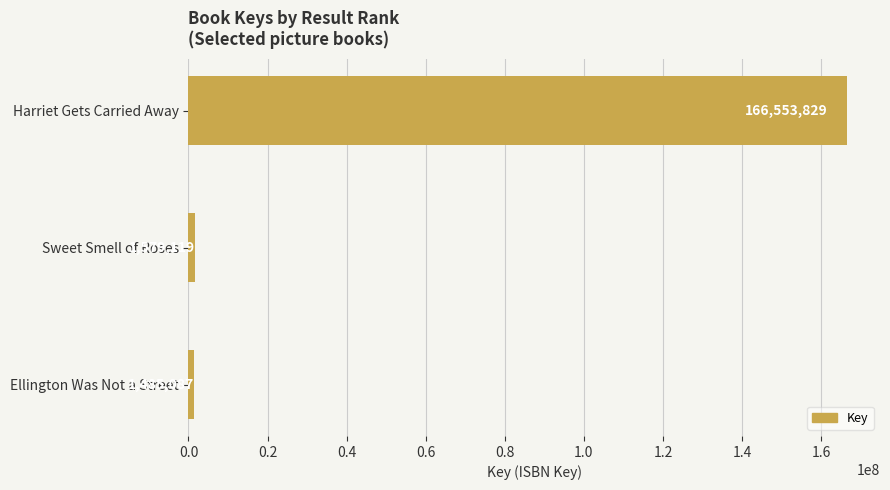

The chart shows a value of 166553829 at Harriet Gets Carried Away. True or false?

True